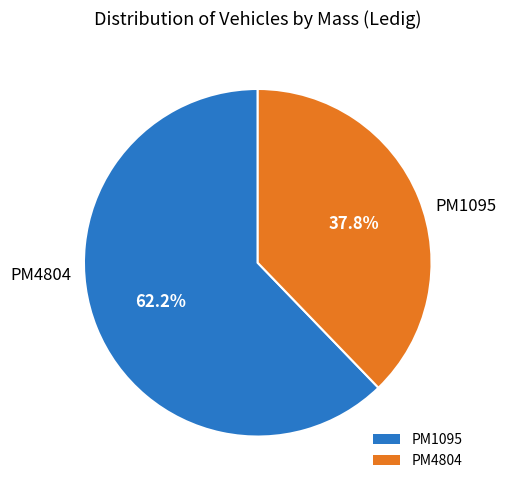

What is the majority slice?

PM1095